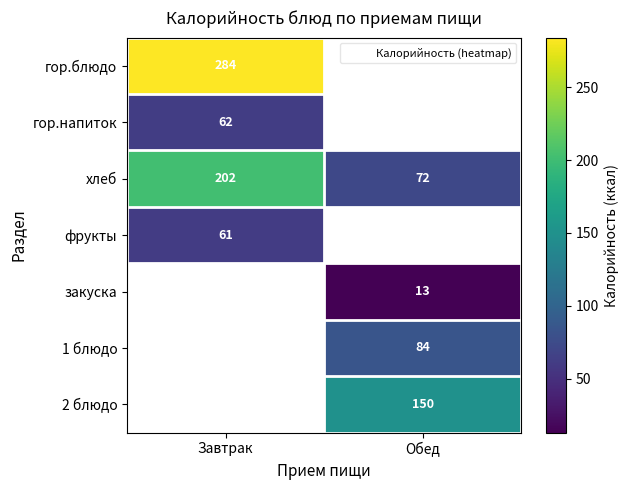

Which series has the widest spread of values?

хлеб